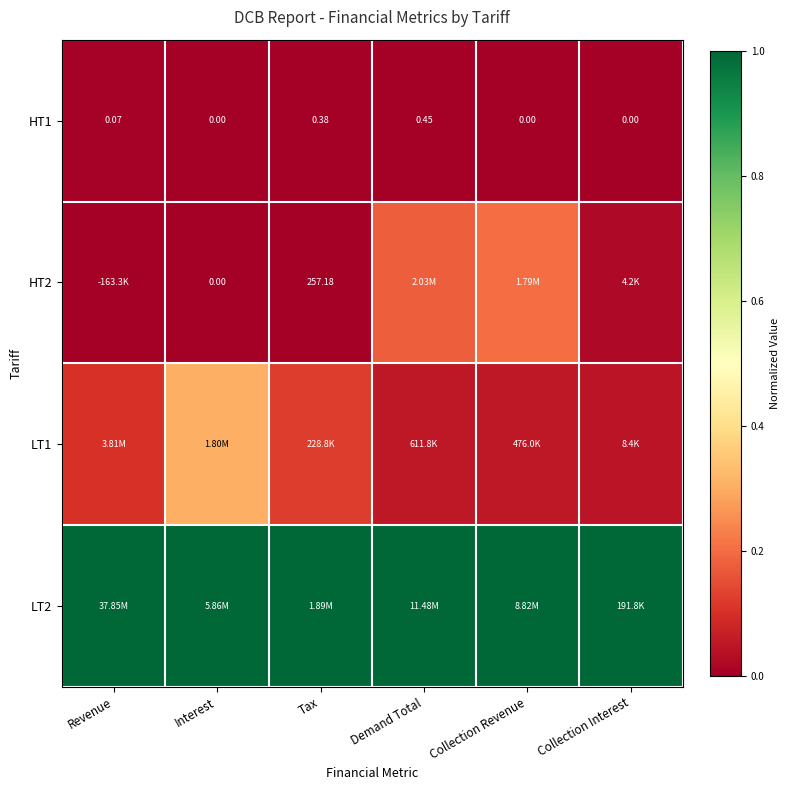

True or false: LT1 has a value of 0.1 at Revenue.

True